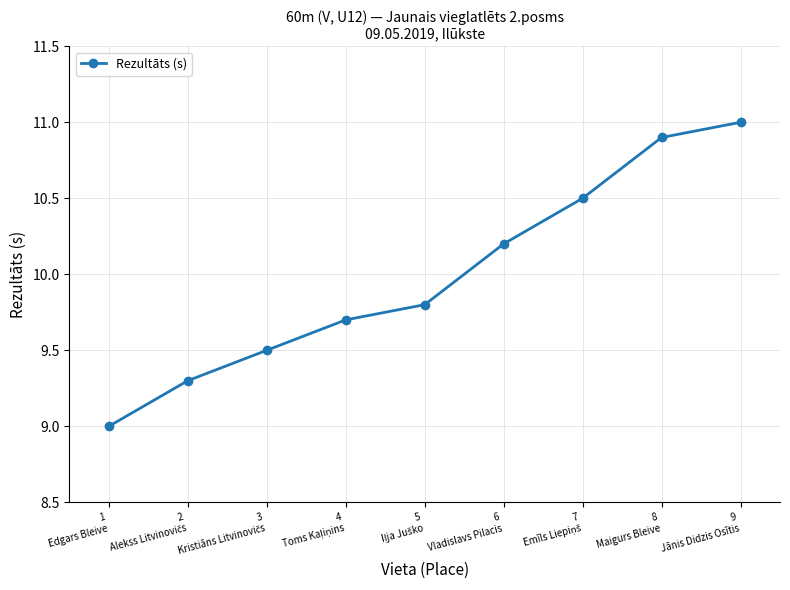

True or false: there are more than 1 points higher than both neighbors.

False